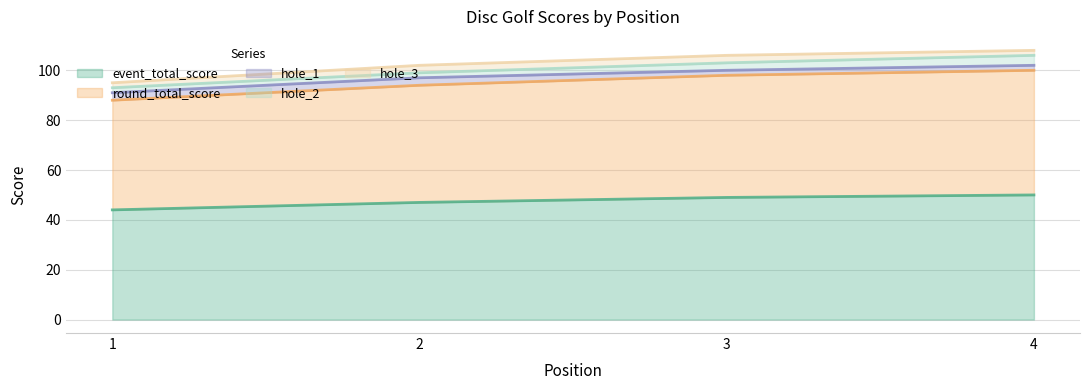

Does the chart have visible grid lines?

Yes